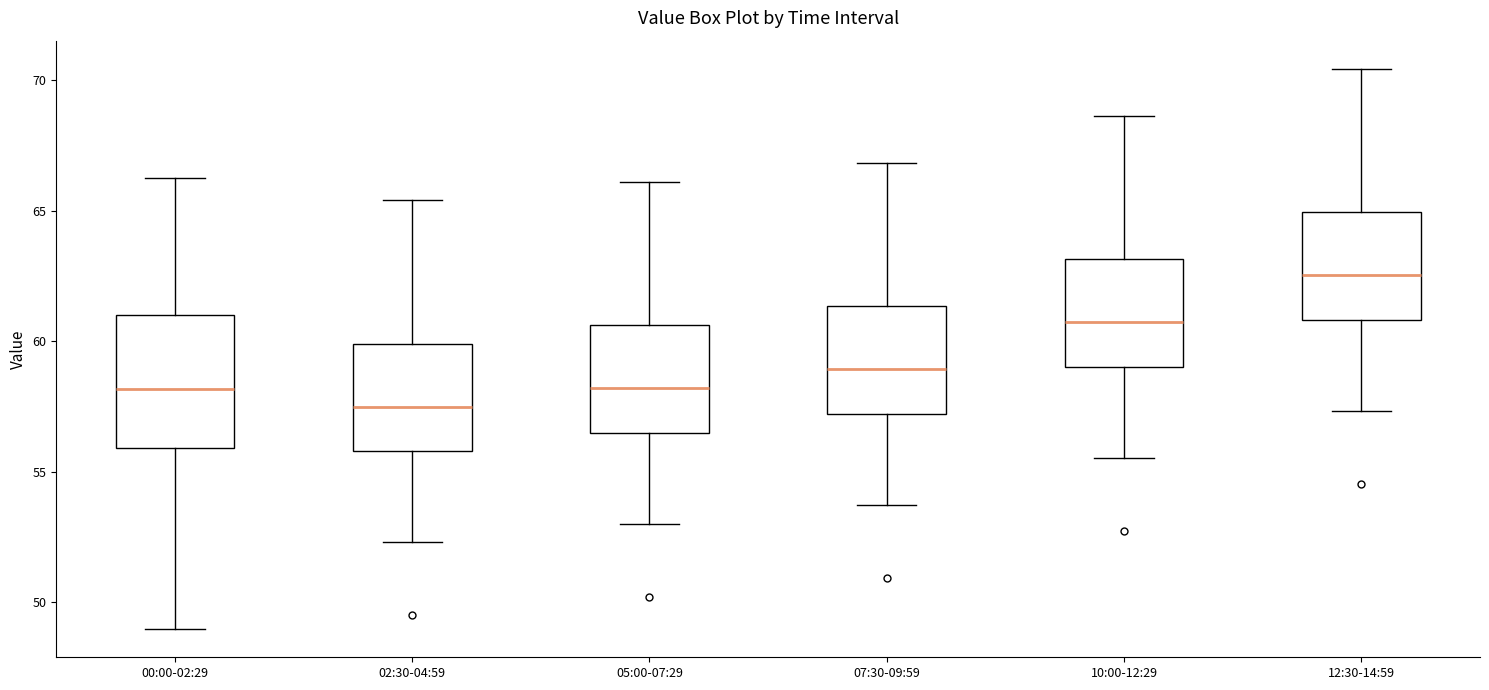

Which box is the tallest, from its lower edge to its upper edge?

00:00-02:29